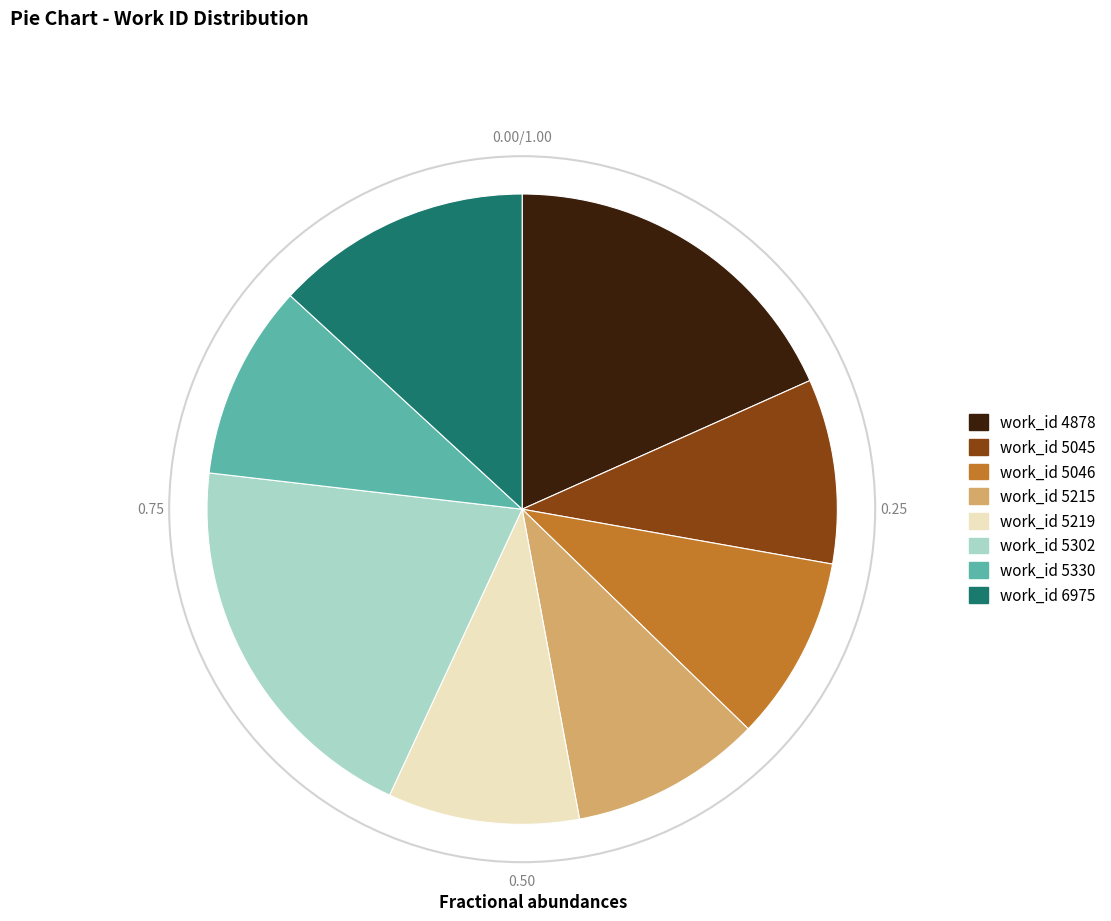

Is there any slice that represents more than half of the pie?

No